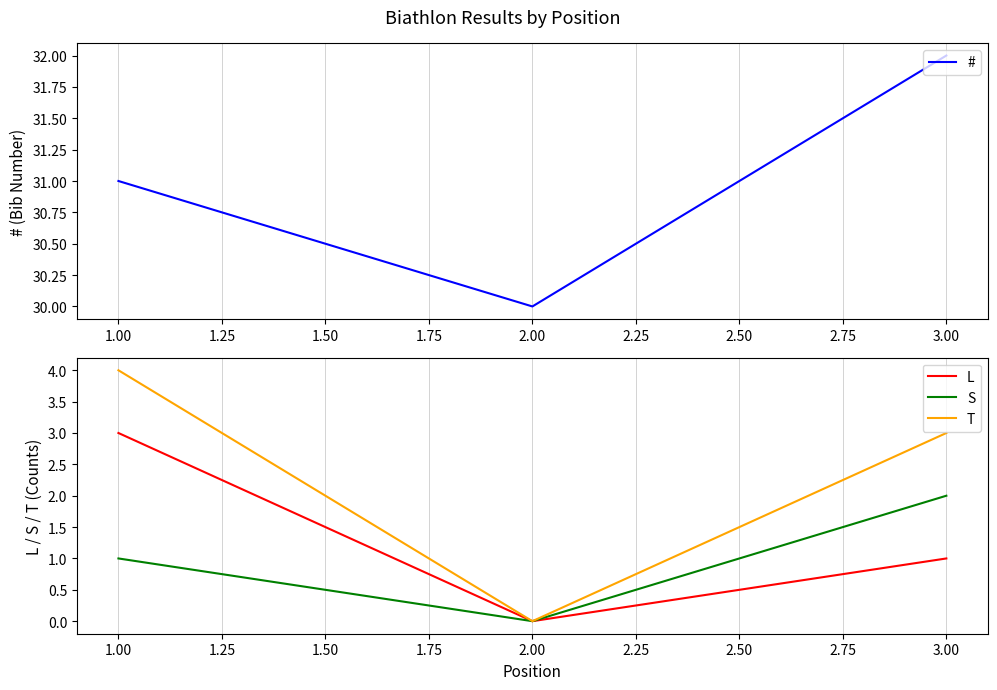

Is this an area chart (filled region under the line)?

No